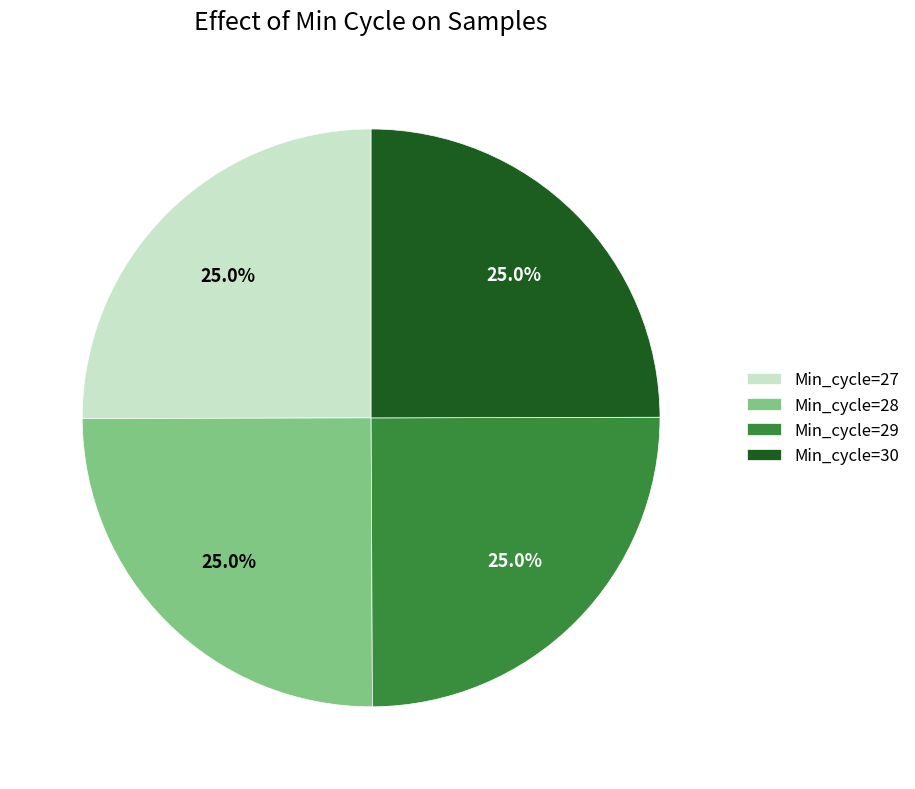

Count the number of slices in the pie.

4